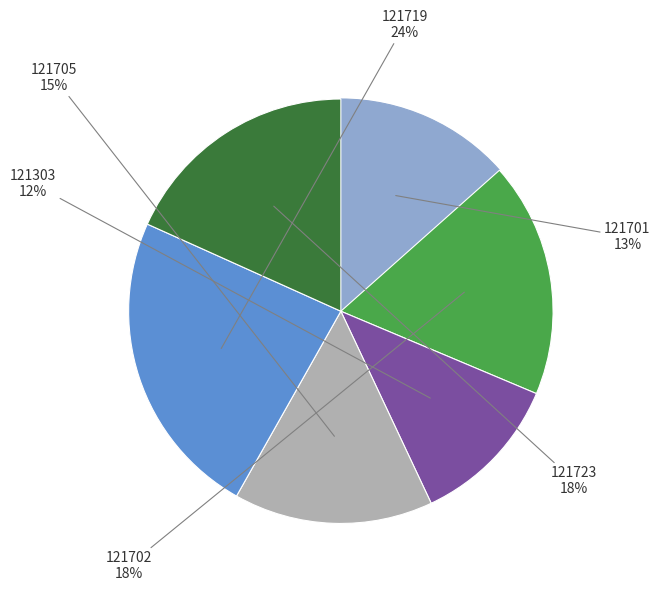

Which has a higher value, 121723 or 121701?

121723